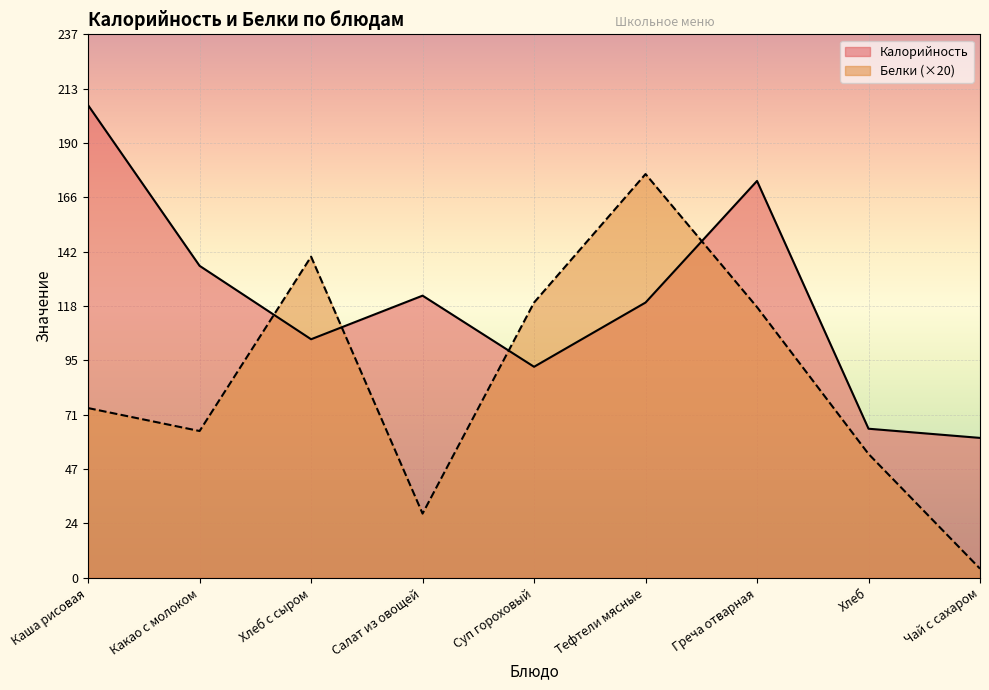

True or false: Калорийность has a value of 61 at Какао с молоком.

False